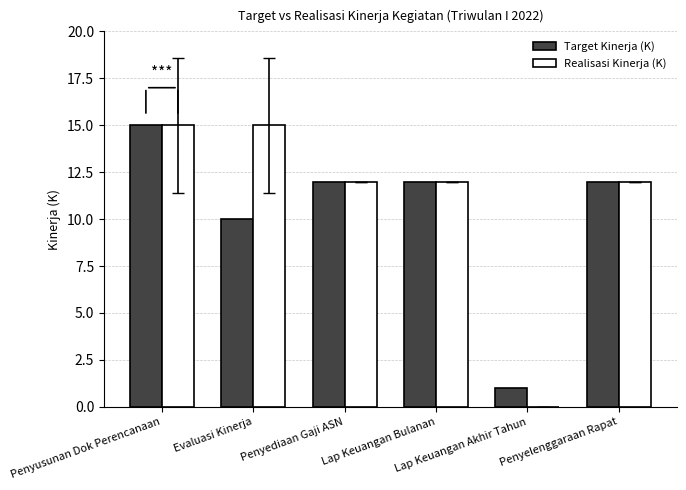

What is the greatest value displayed?

15